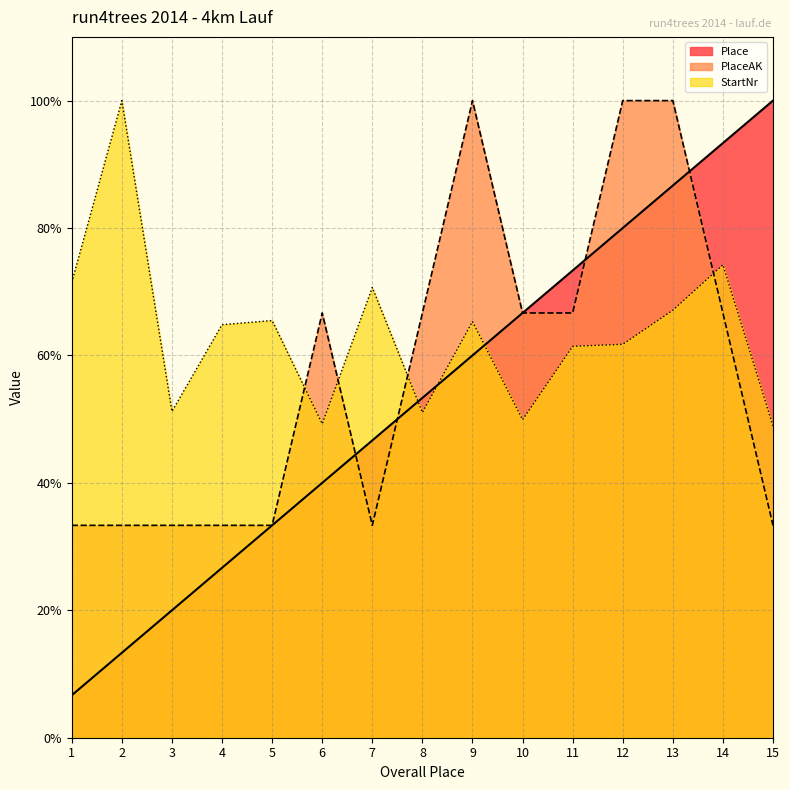

Count the number of data series in this chart.

3